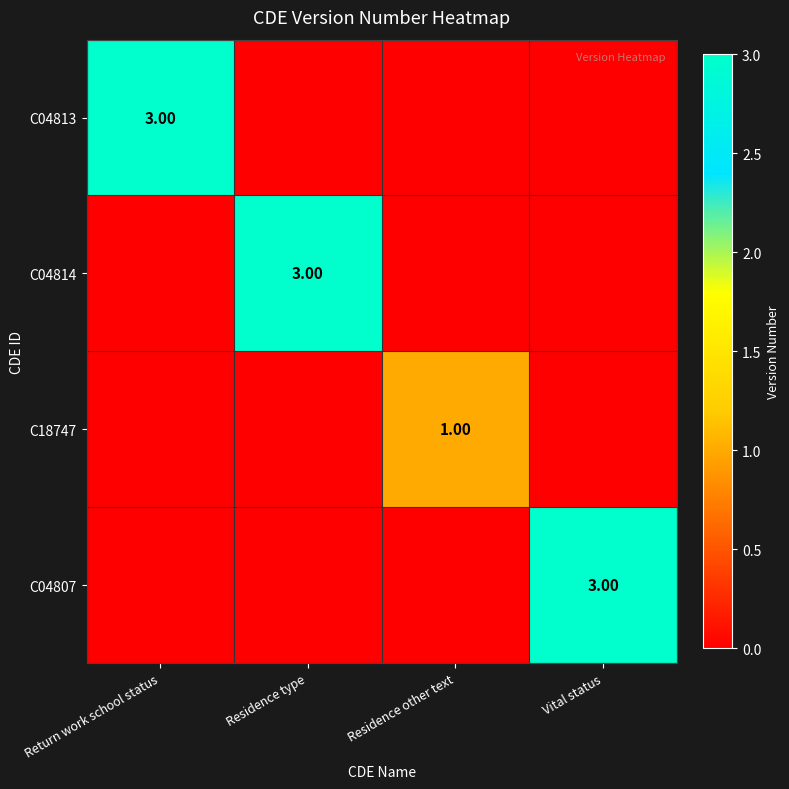

True or false: C18747 has a value of 0 at Vital status.

True